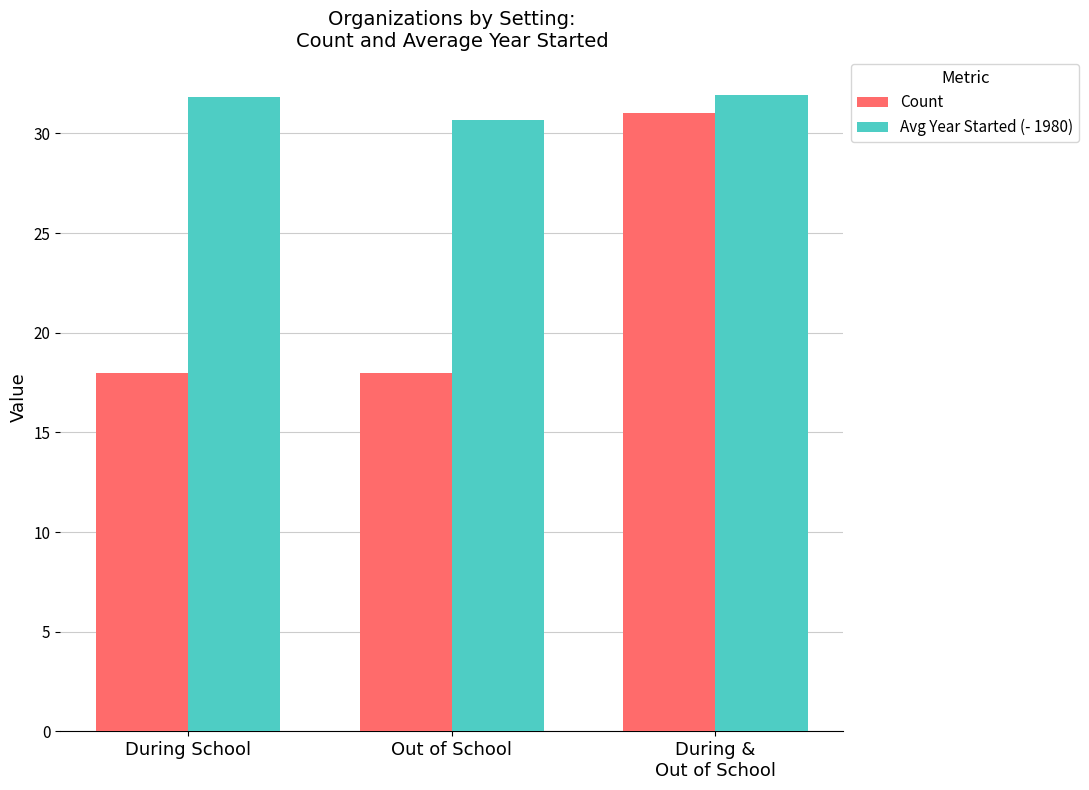

The Count series shows 5.2 at During School. True or false?

False